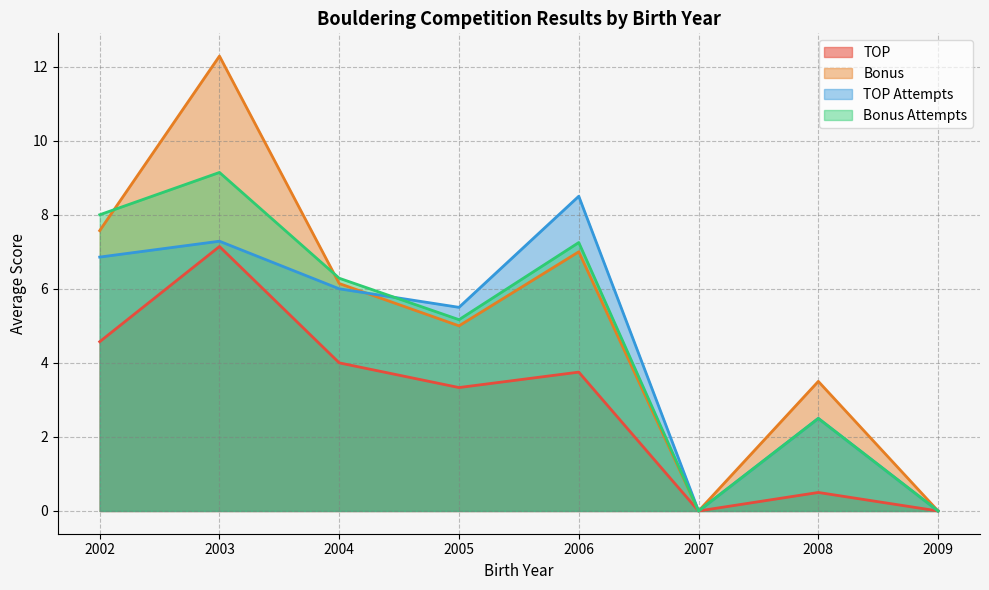

True or false: TOP and Bonus Attempts cross at least once.

False